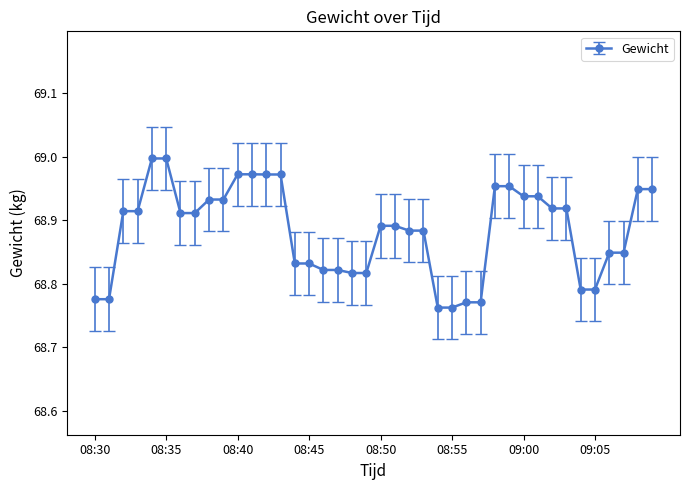

What is the sum of all values?

2755.3